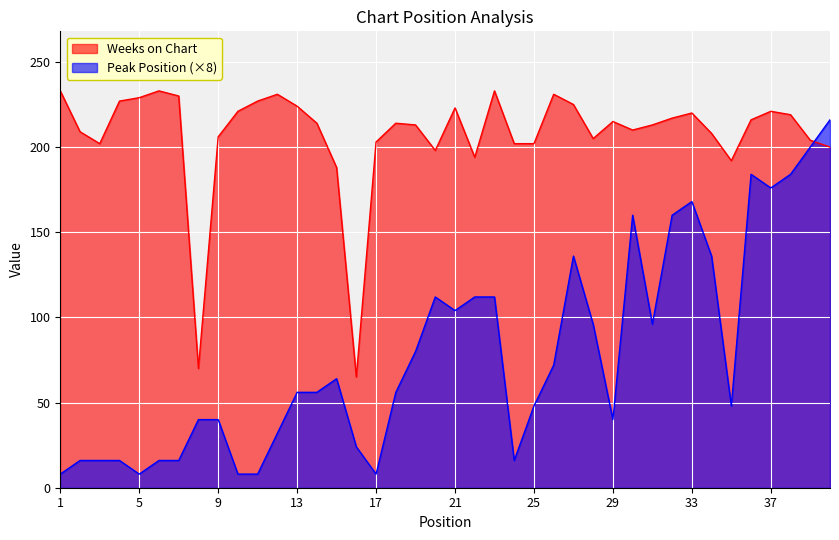

How many interior local peaks does the Weeks on Chart series have?

9